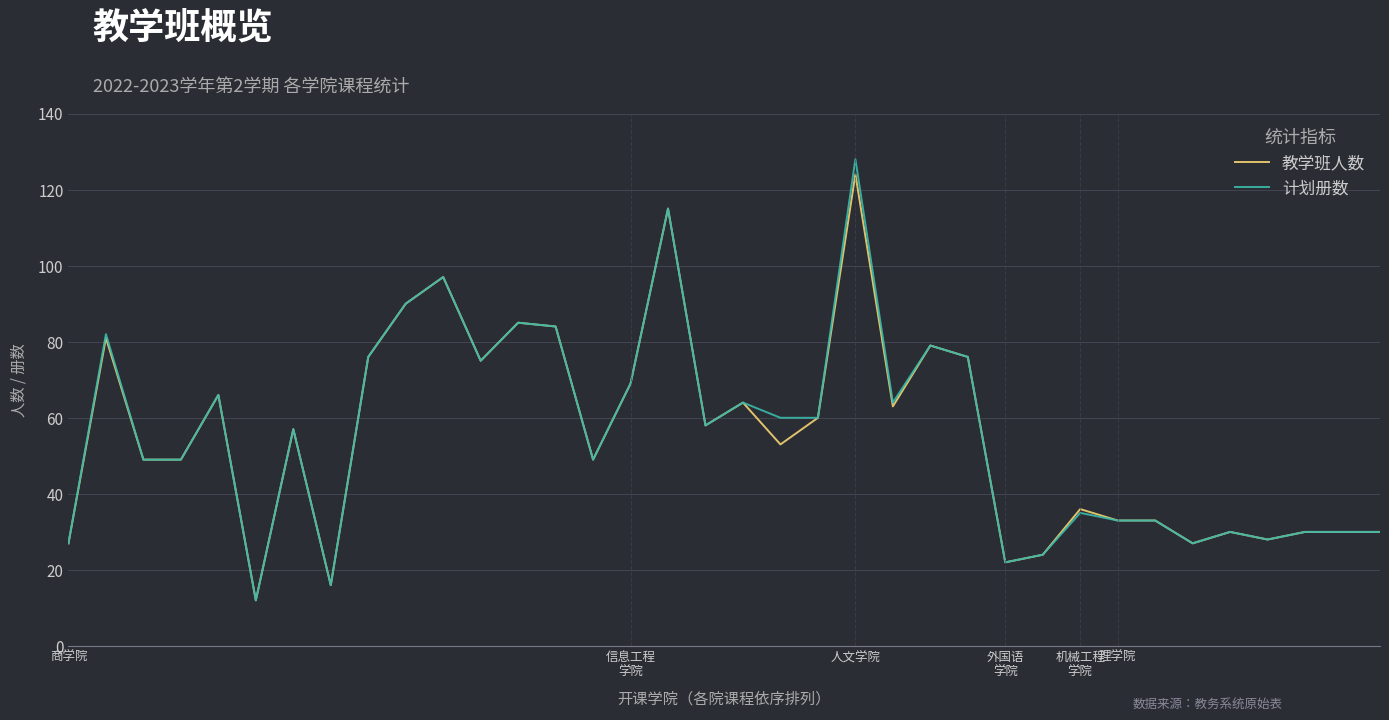

Which series has the widest spread of values?

计划册数